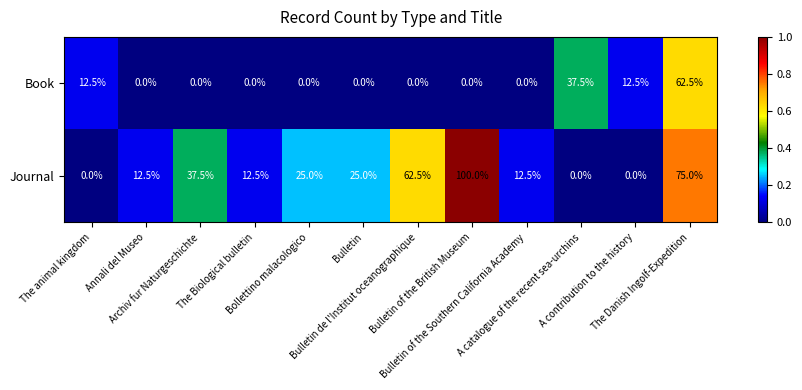

Which series has the largest total across all categories?

Journal